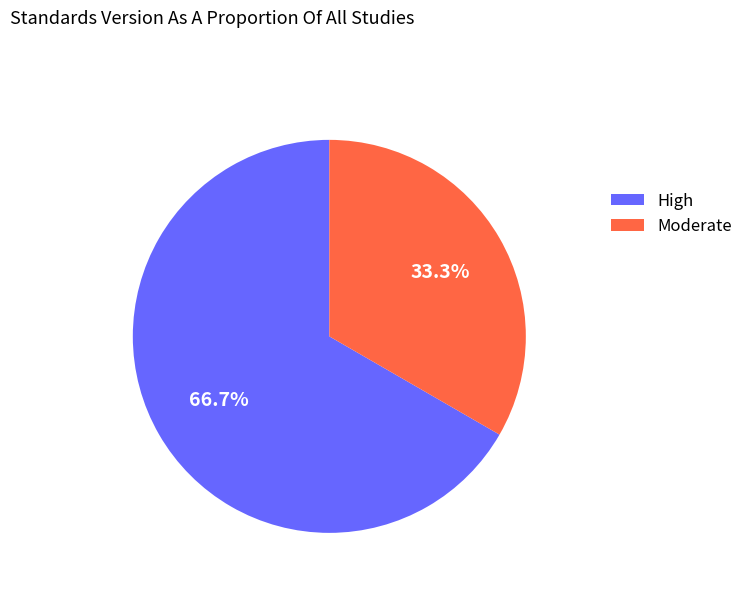

Does any single category account for the majority?

Yes